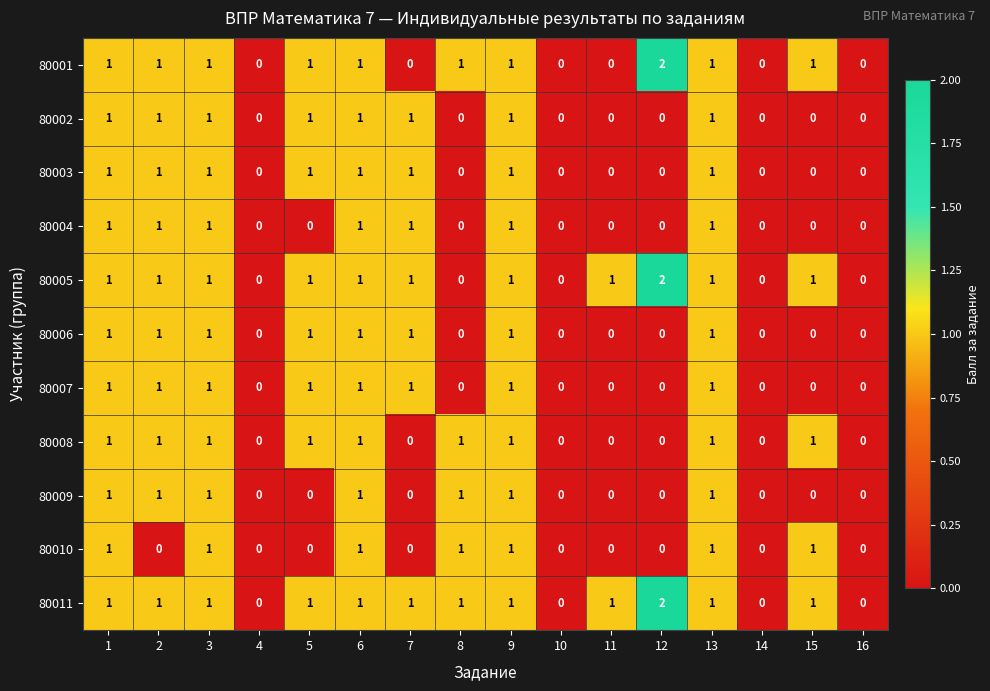

How many distinct data groups are displayed?

11